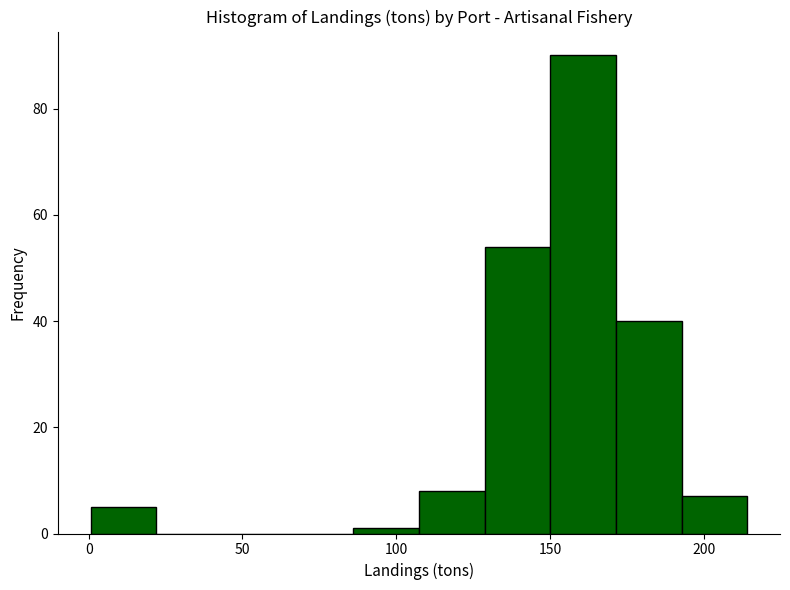

What is the height of the bar covering 130 to 150 on the x-axis? Neither the bar edges nor the heights are printed on the chart, so give them approximately, as read against the axes.

54